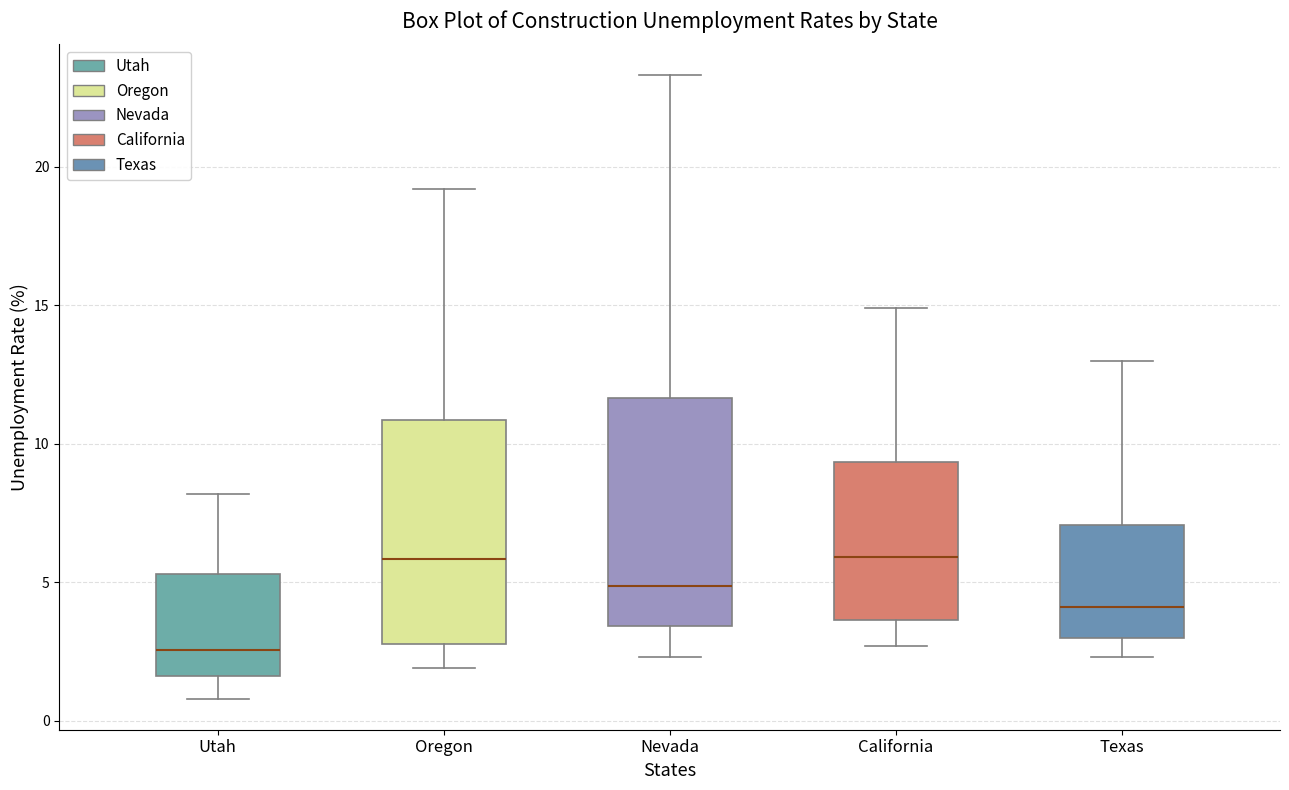

Reading left to right, read every box against the y-axis: the position of its median line, the range the box covers, and the ends of its whiskers. The values are not printed on the chart, so give them approximately, as read against the axis.

Utah: median 2.5, box 1.5 to 5.5, whiskers 1.0 to 8.0
Oregon: median 6.0, box 3.0 to 11.0, whiskers 2.0 to 19.0
Nevada: median 5.0, box 3.5 to 11.5, whiskers 2.5 to 23.5
California: median 6.0, box 3.5 to 9.5, whiskers 2.5 to 15.0
Texas: median 4.0, box 3.0 to 7.0, whiskers 2.5 to 13.0